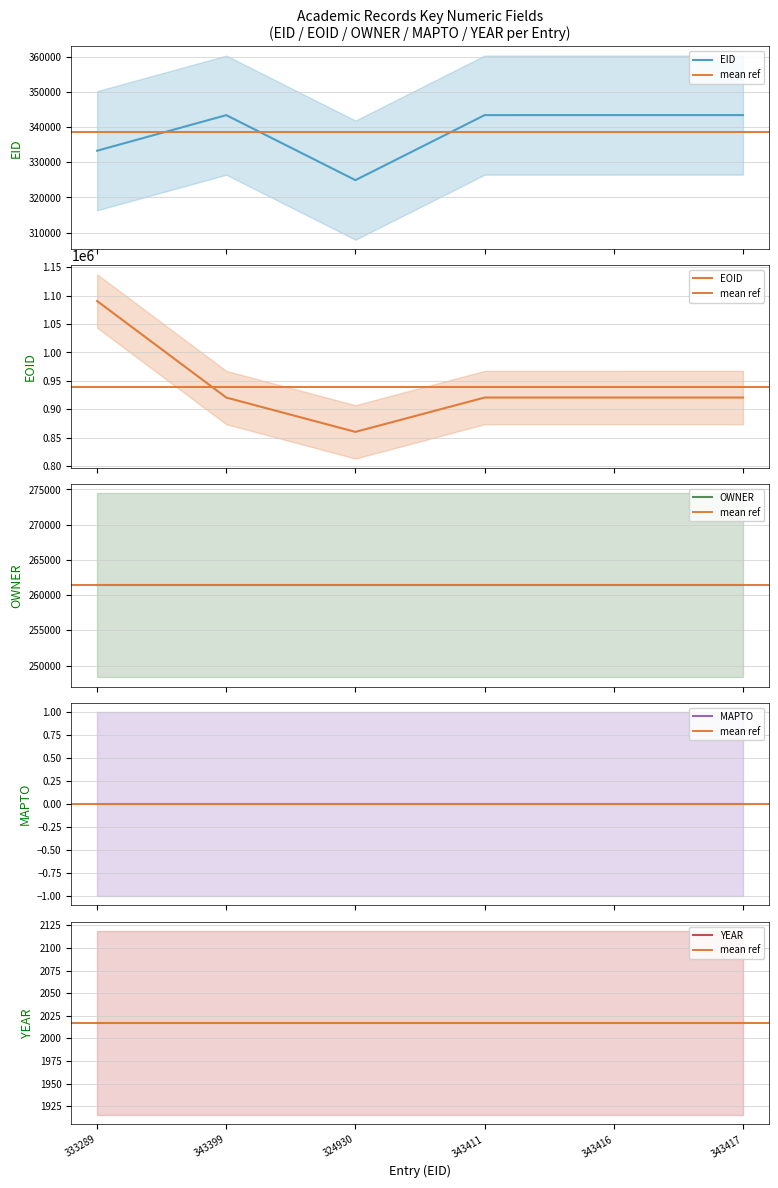

Count the number of categories in the chart.

6